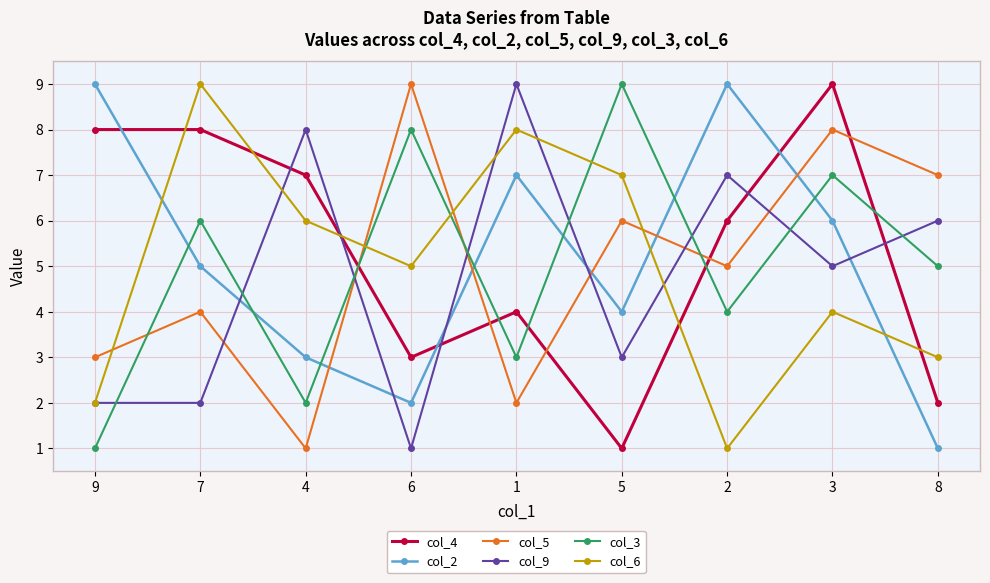

Count the col_4 values in the range 3 to 8.

6